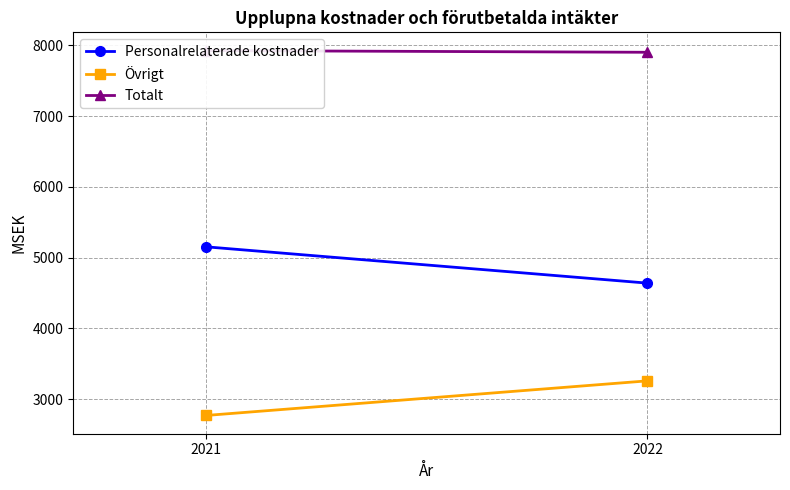

What is the spread (max minus min) of values at 2022?

4640